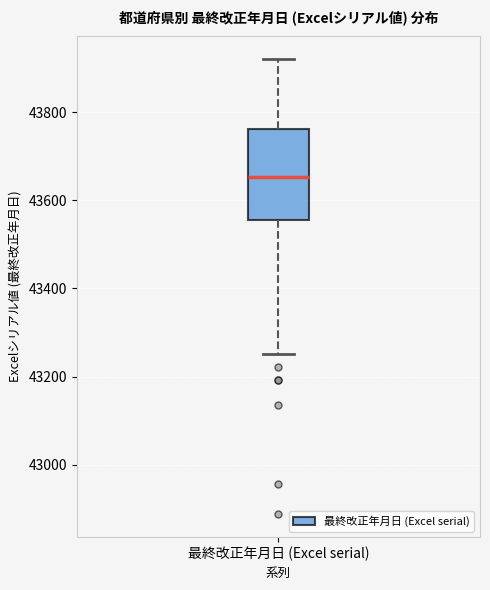

Where does the upper whisker of the box for 最終改正年月日 (Excel serial) end on the y-axis? The values are not printed on the chart, so give them approximately, as read against the axis.

43920